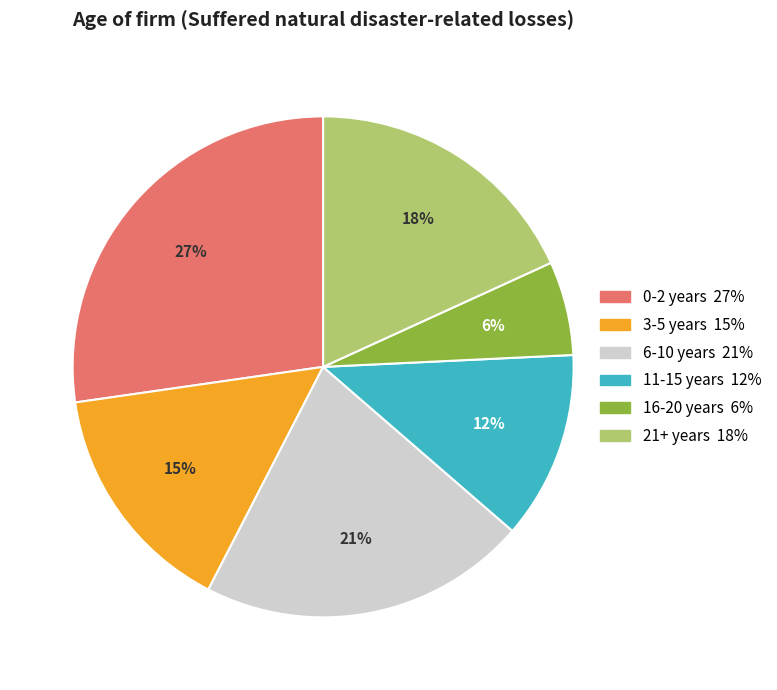

What percentage is the 21+ years slice, to the nearest percent?

18%